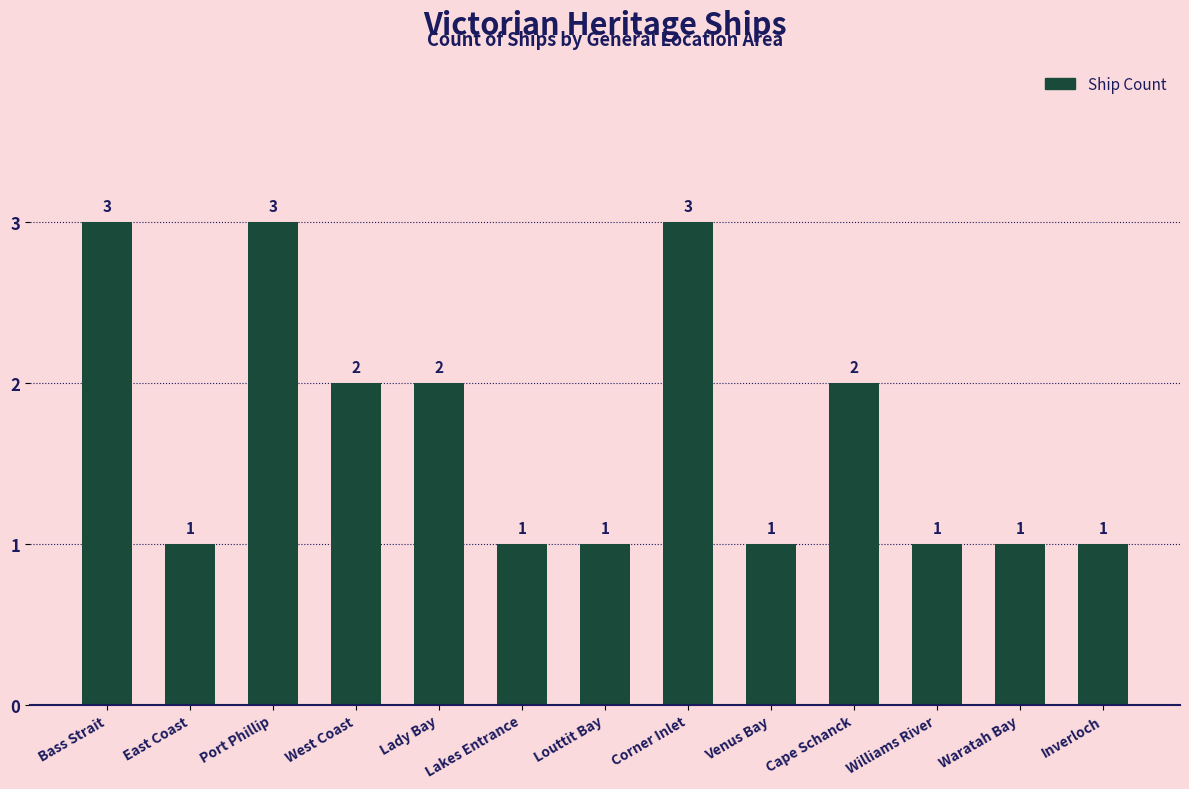

What is the difference between the maximum and minimum values?

2